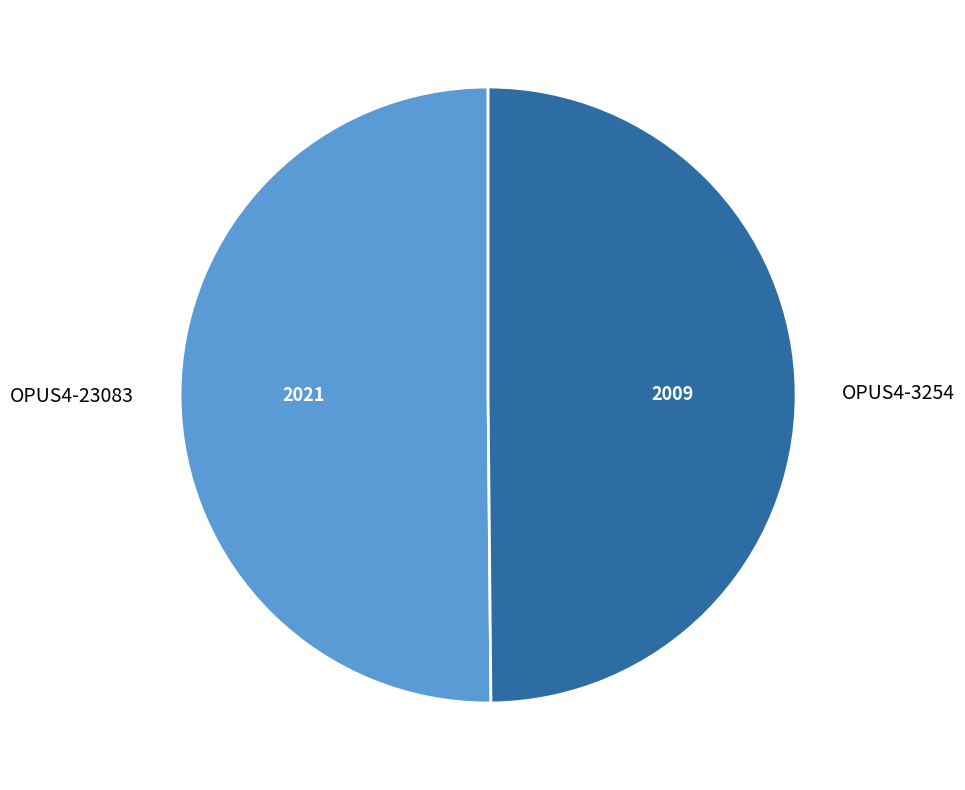

True or false: OPUS4-23083 accounts for 63% of the total.

False